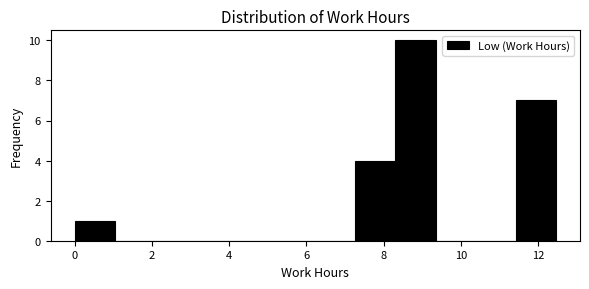

Reading left to right, transcribe this chart: for each bar, give the range it covers on the x-axis and its height. Neither the bar edges nor the heights are printed on the chart, so give them approximately, as read against the axes.

0.0 to 1.0: 1
1.0 to 2.0: 0
2.0 to 3.2: 0
3.2 to 4.2: 0
4.2 to 5.2: 0
5.2 to 6.2: 0
6.2 to 7.2: 0
7.2 to 8.4: 4
8.4 to 9.4: 10
9.4 to 10.4: 0
10.4 to 11.4: 0
11.4 to 12.4: 7